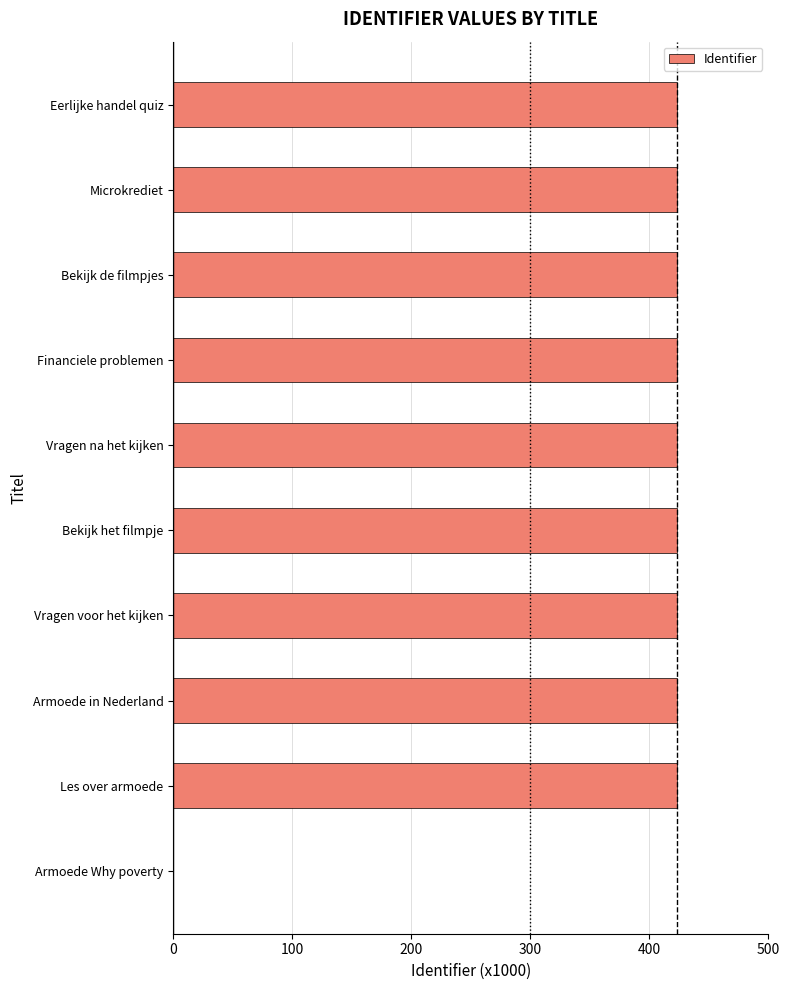

The chart shows a value of 423.1 at Financiele problemen. True or false?

True